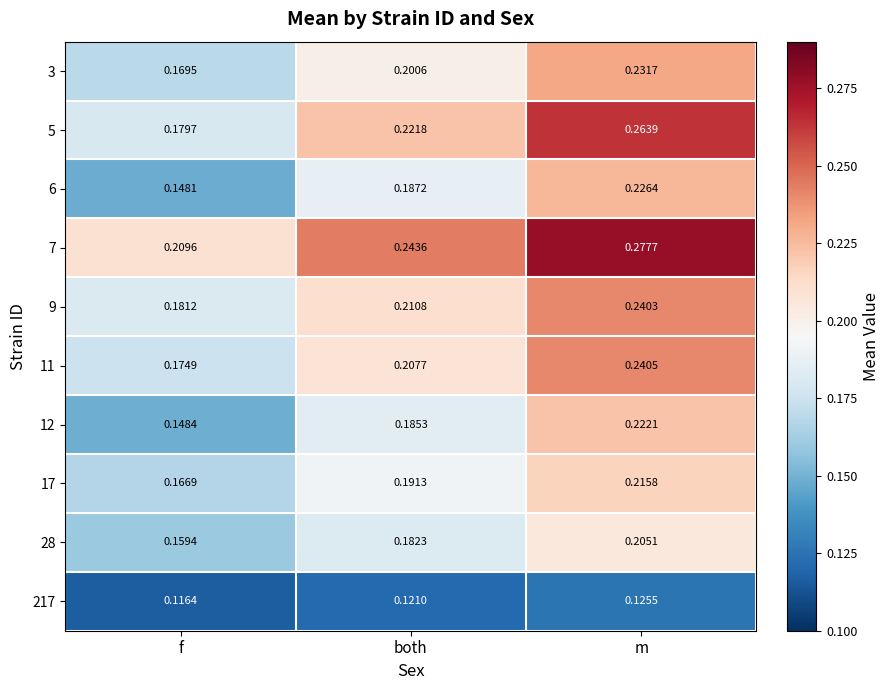

At which category is the sum across all series the highest?

m